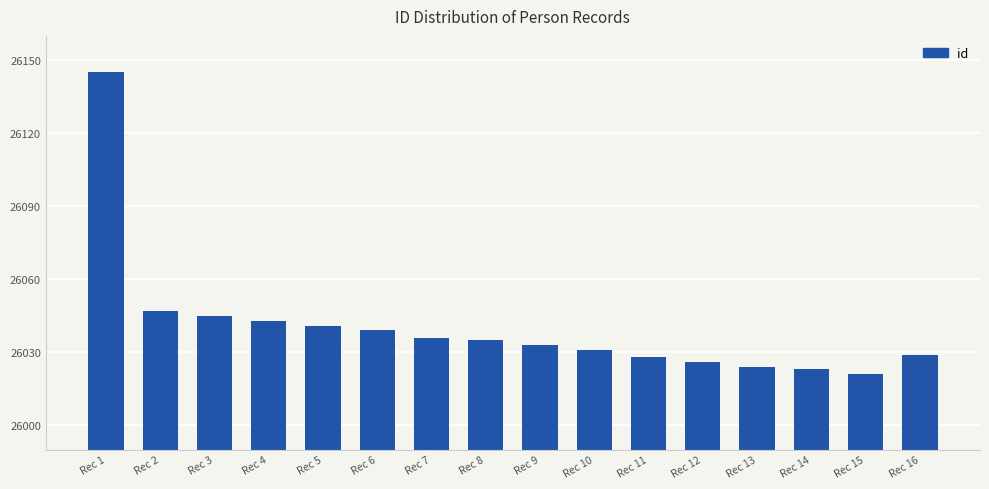

Reading right to left, list all the values displayed in this chart.

26029	26021	26023	26024	26026	26028	26031	26033	26035	26036	26039	26041	26043	26045	26047	26145